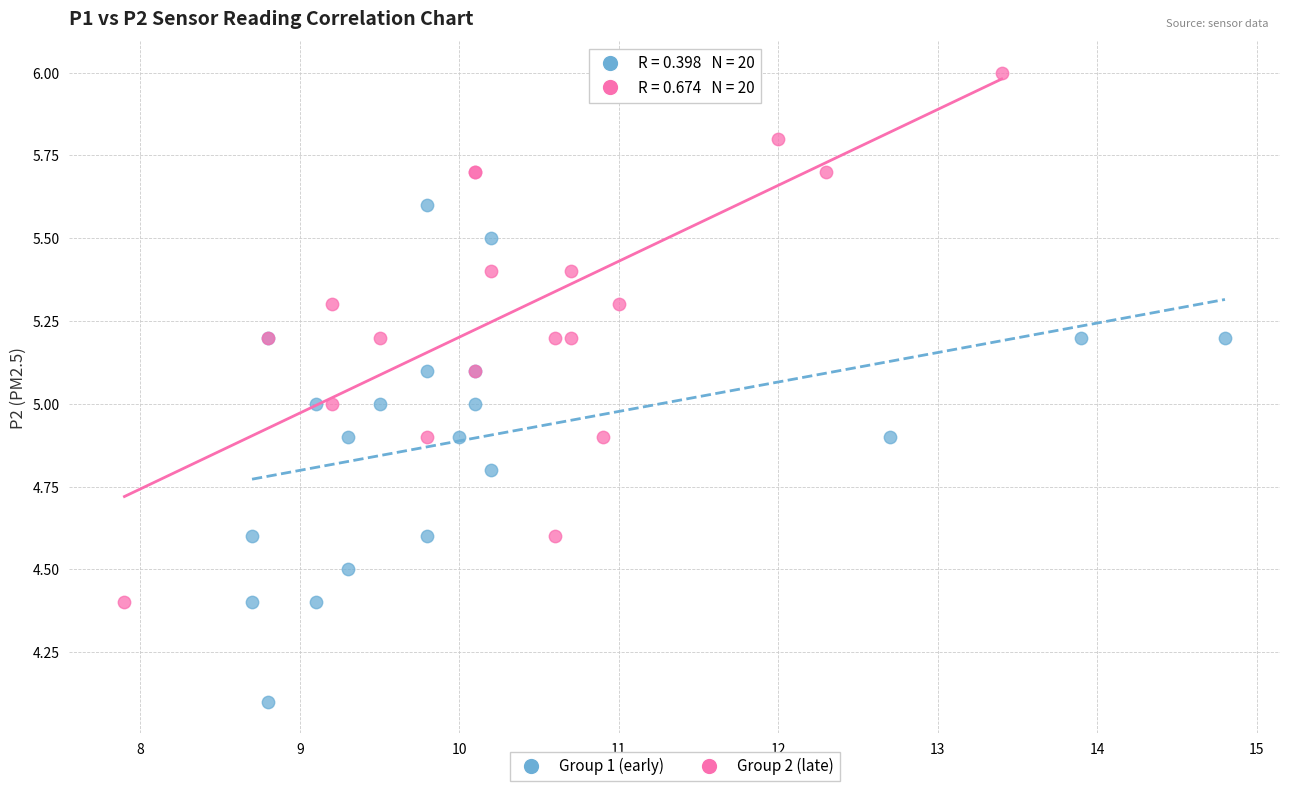

Which series contains the lowest Y value?

Group 1 (early)